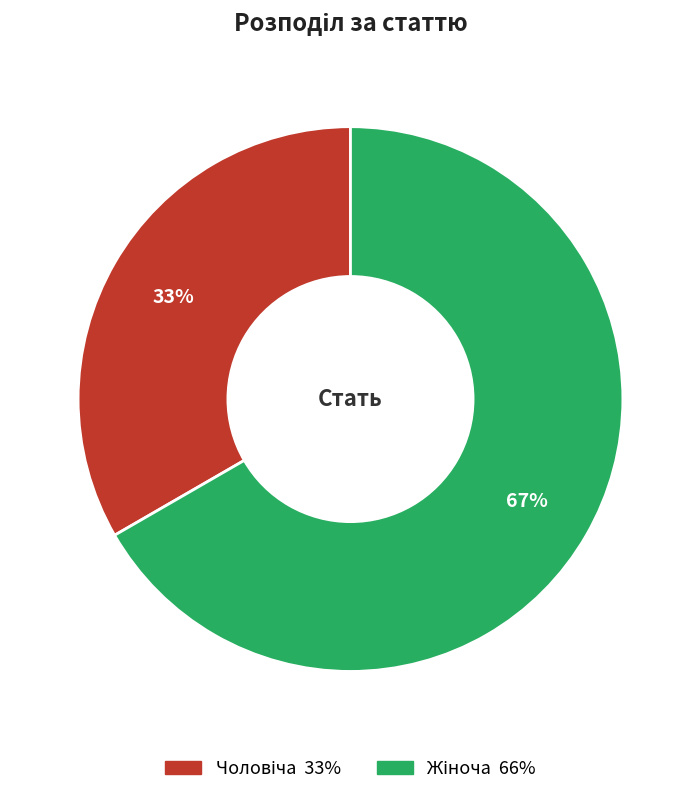

Is there any slice that represents more than half of the pie?

Yes